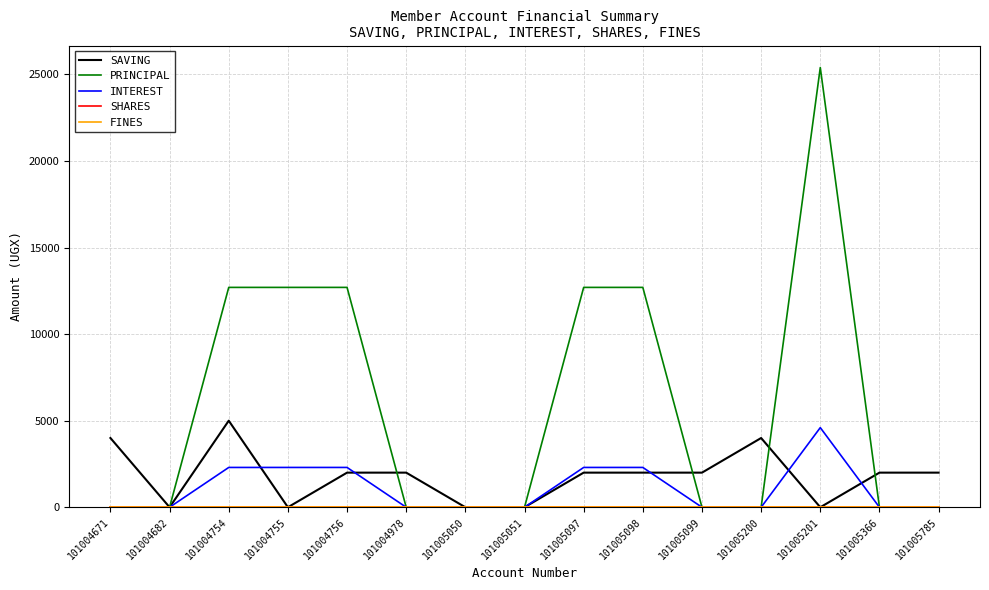

Is this an area chart (filled region under the line)?

No